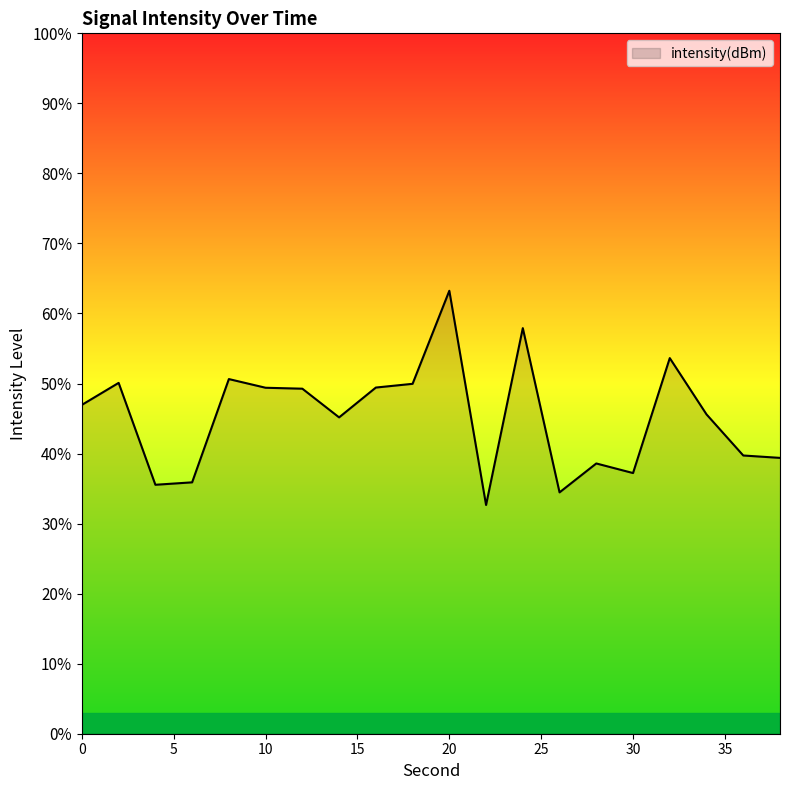

True or false: the data has more than 0 interior local peaks.

True